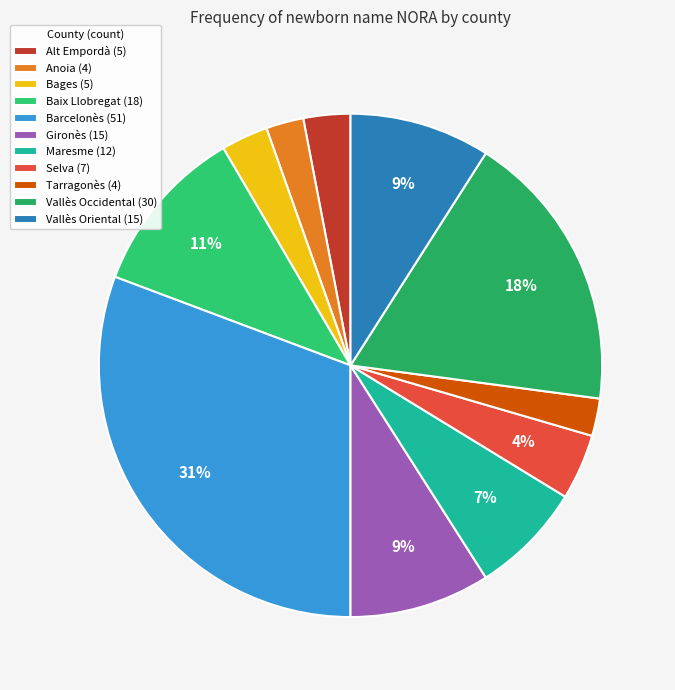

What is the largest slice in the pie chart?

Barcelonès